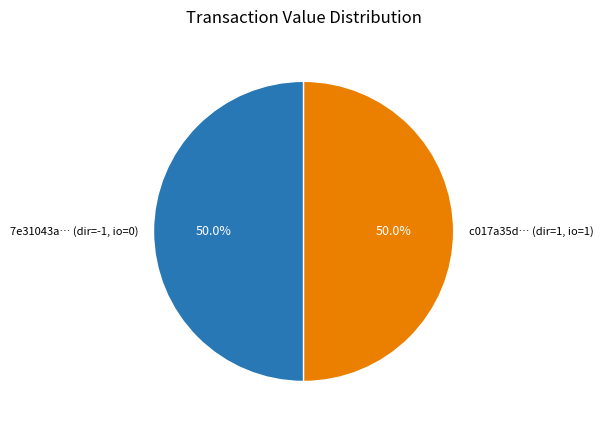

How many slices are in this pie chart?

2